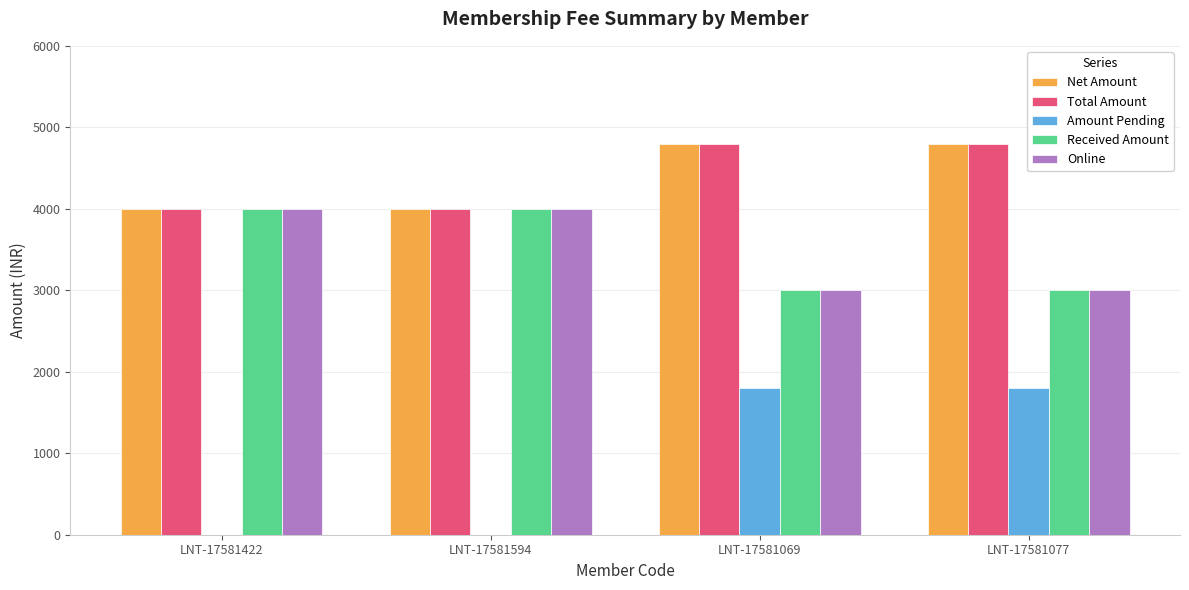

Are the bars horizontal?

No